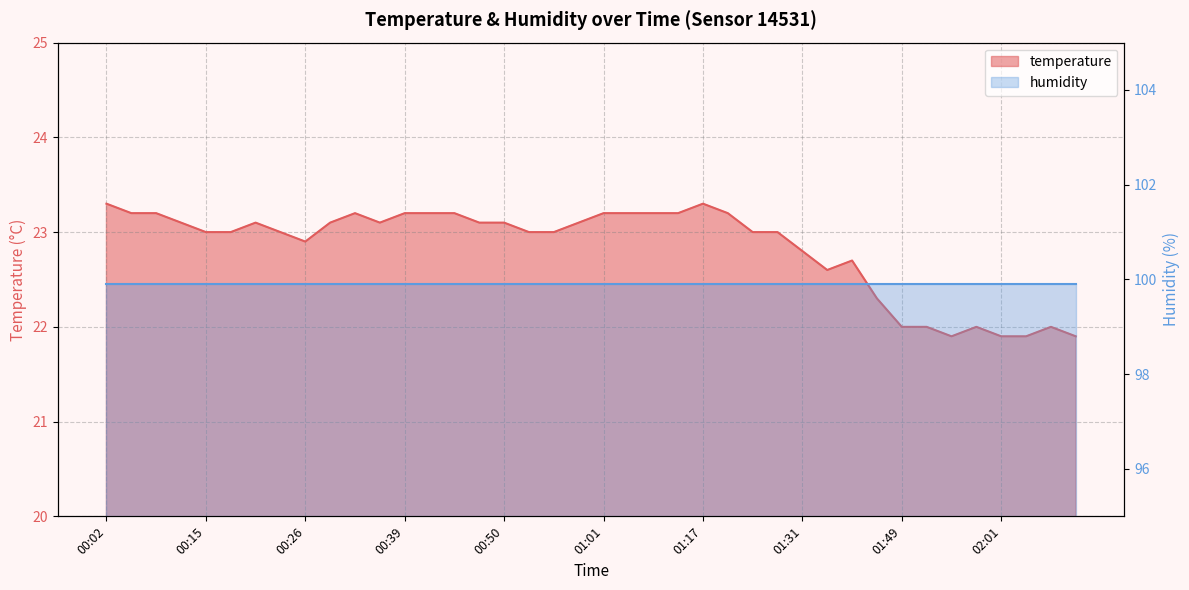

Which category has the highest value across all series?

00:02